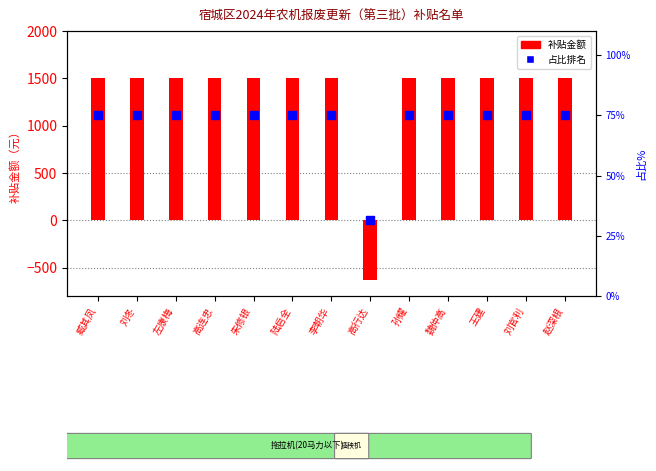

What is the total value across all series at 李朝华?

1575.0